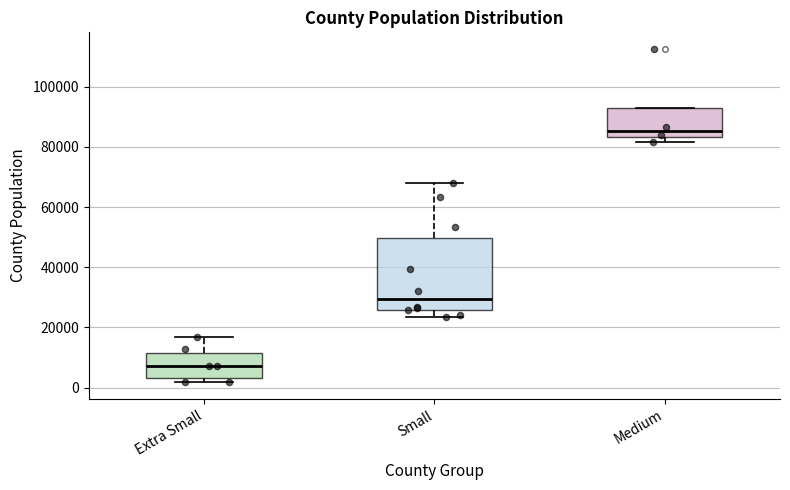

Reading left to right, transcribe this box plot: for each box, give where its median line is, the range the box spans, and where its two whiskers end, as read against the y-axis. The values are not printed on the chart, so give them approximately, as read against the axis.

Extra Small: median 8000, box 4000 to 12000, whiskers 2000 to 16000
Small: median 30000, box 26000 to 50000, whiskers 24000 to 68000
Medium: median 86000, box 84000 to 94000, whiskers 82000 to 94000